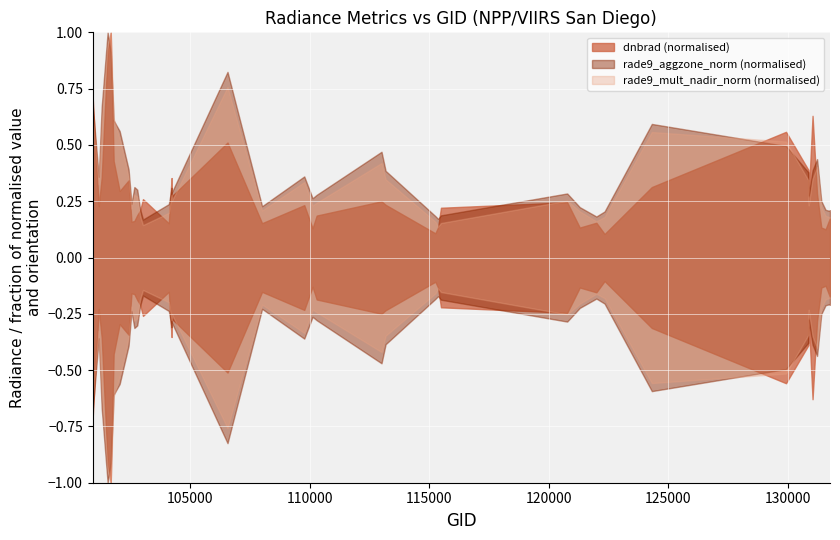

True or false: dnbrad has a value of 1.1 at 18.

False